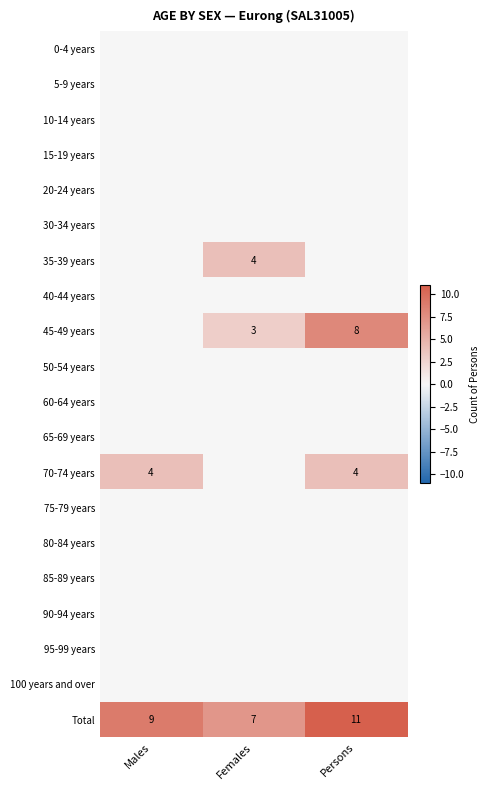

Which series changed the most between Males and Persons?

45-49 years